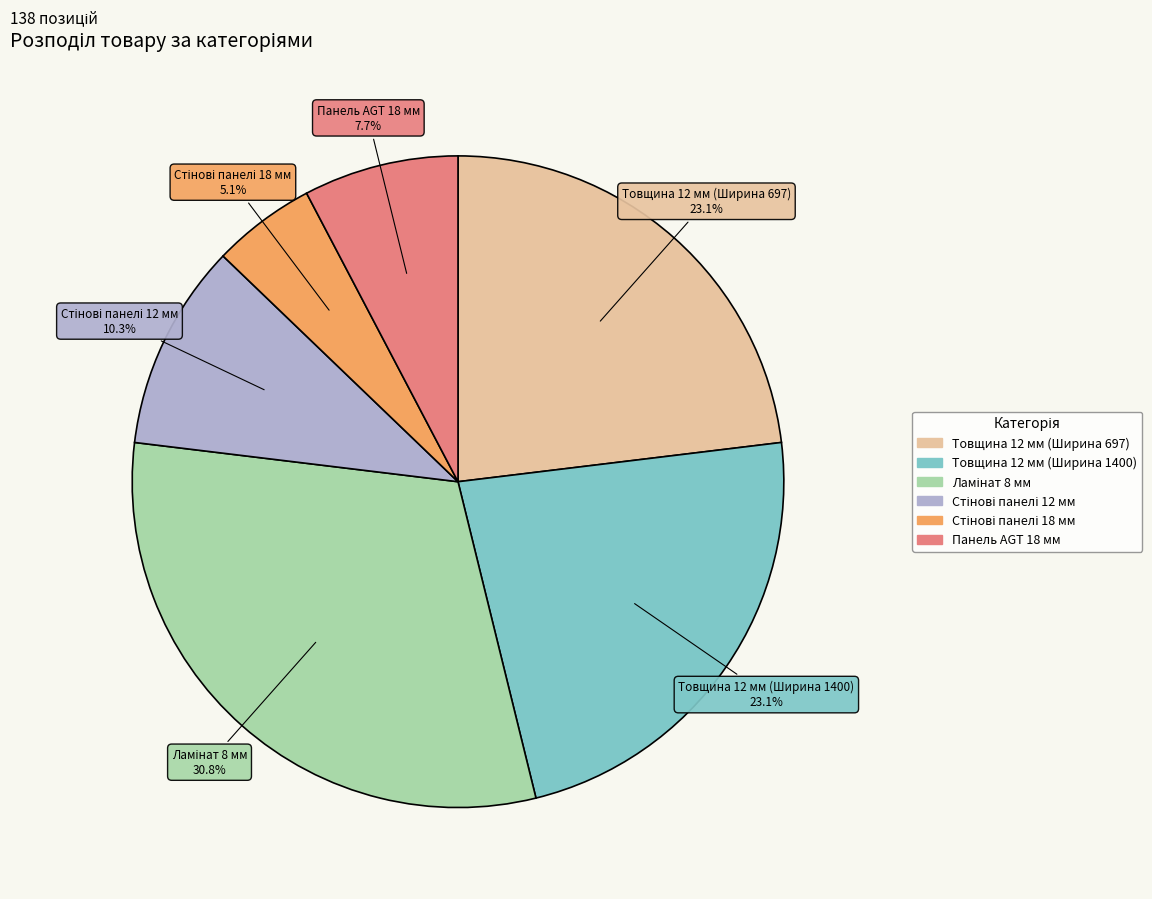

The Товщина 12 мм (Ширина 697) slice represents 35% of the pie. True or false?

False